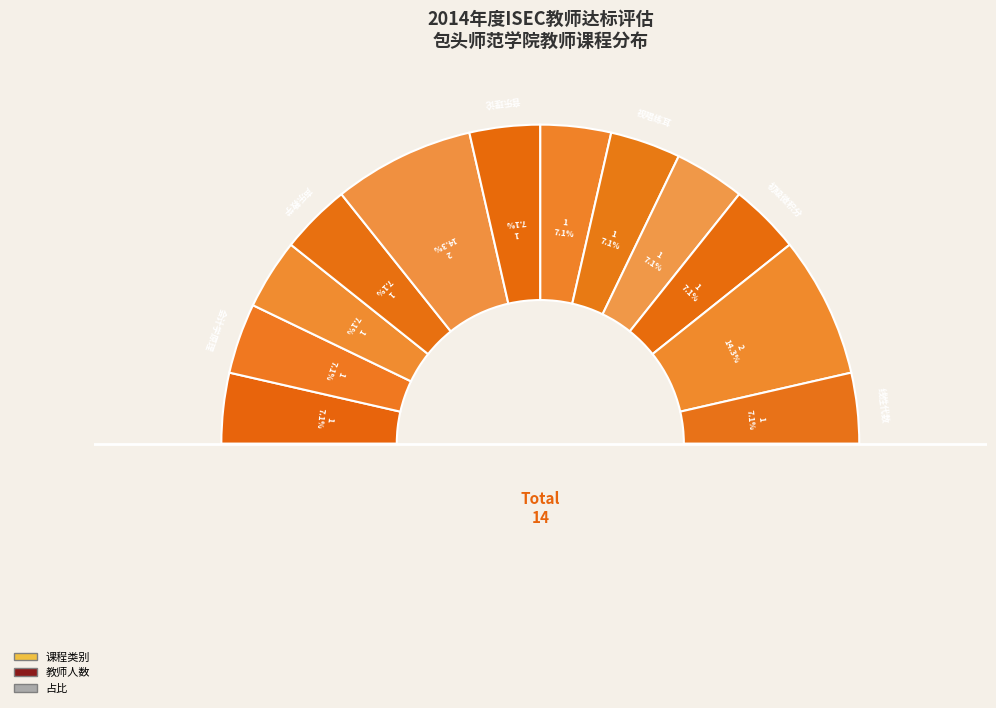

Which slice is the largest?

钢琴基础